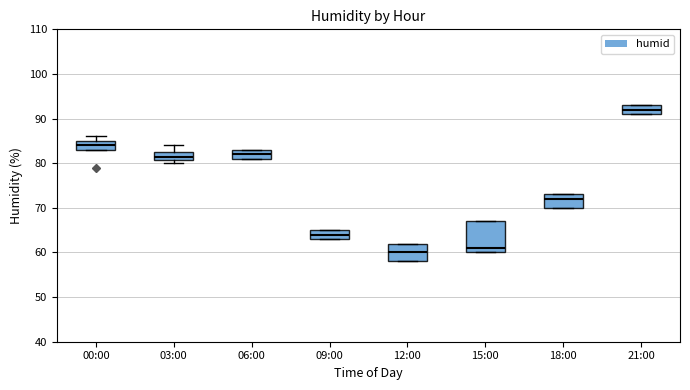

Where is the upper edge of the box for 21:00 on the y-axis? The values are not printed on the chart, so give them approximately, as read against the axis.

93